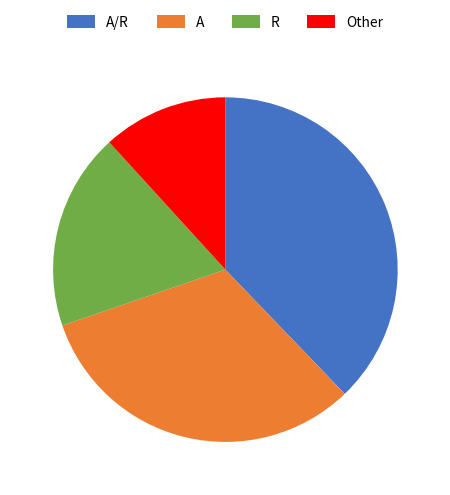

Do Other and A/R together represent more than half of the pie?

No